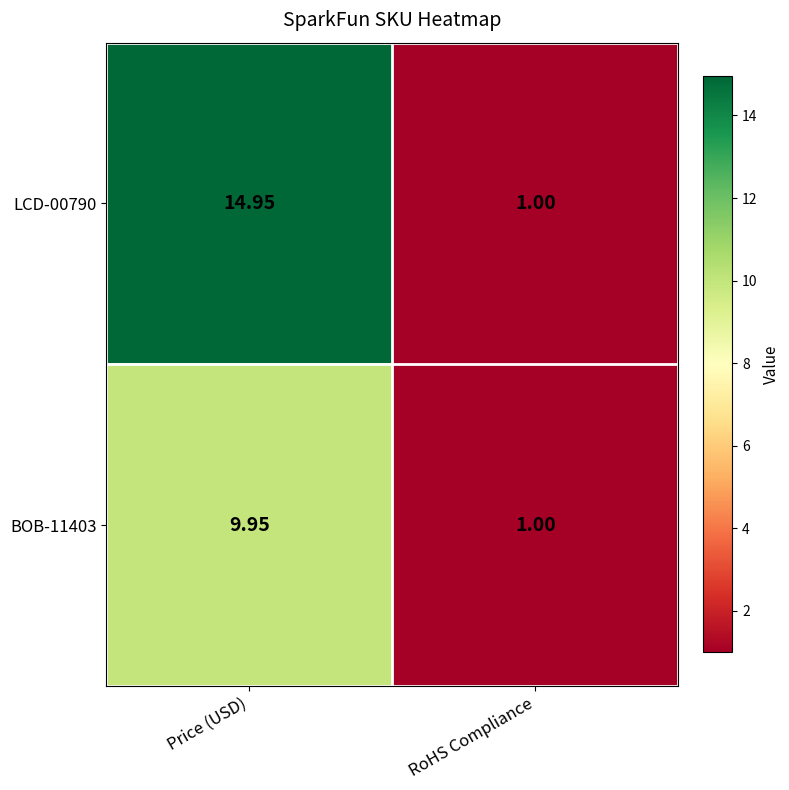

List the series in order of their overall mean, highest first.

LCD-00790, BOB-11403